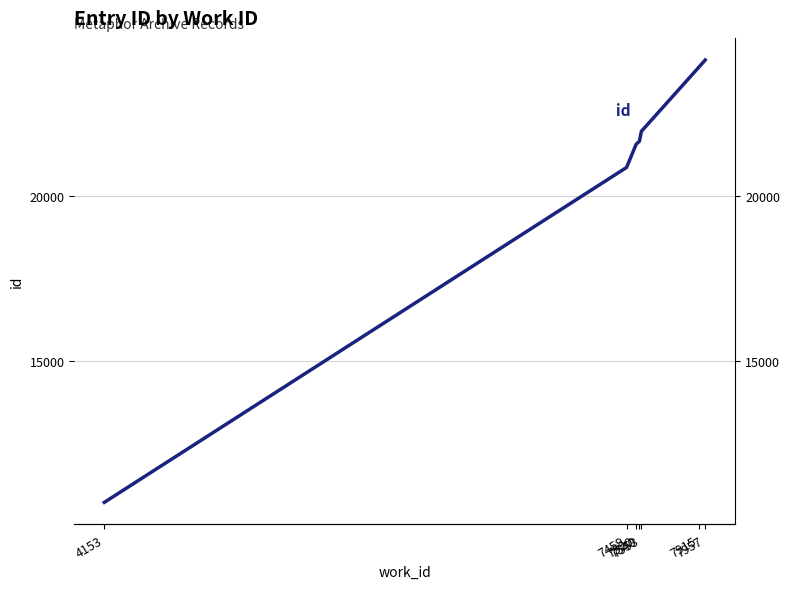

The chart shows a value of 31087 at 7540. True or false?

False